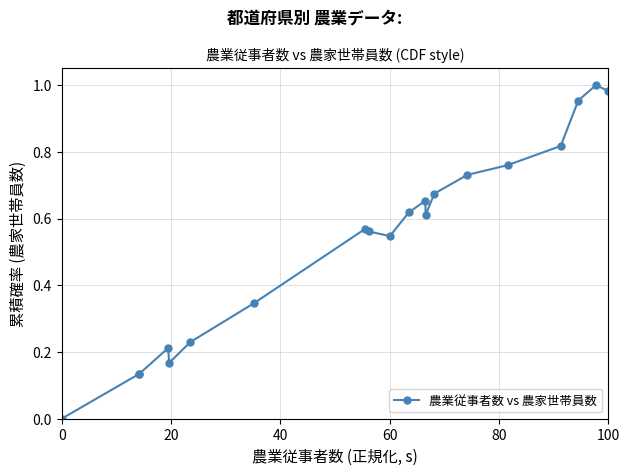

What is the sum of all values?

10.7